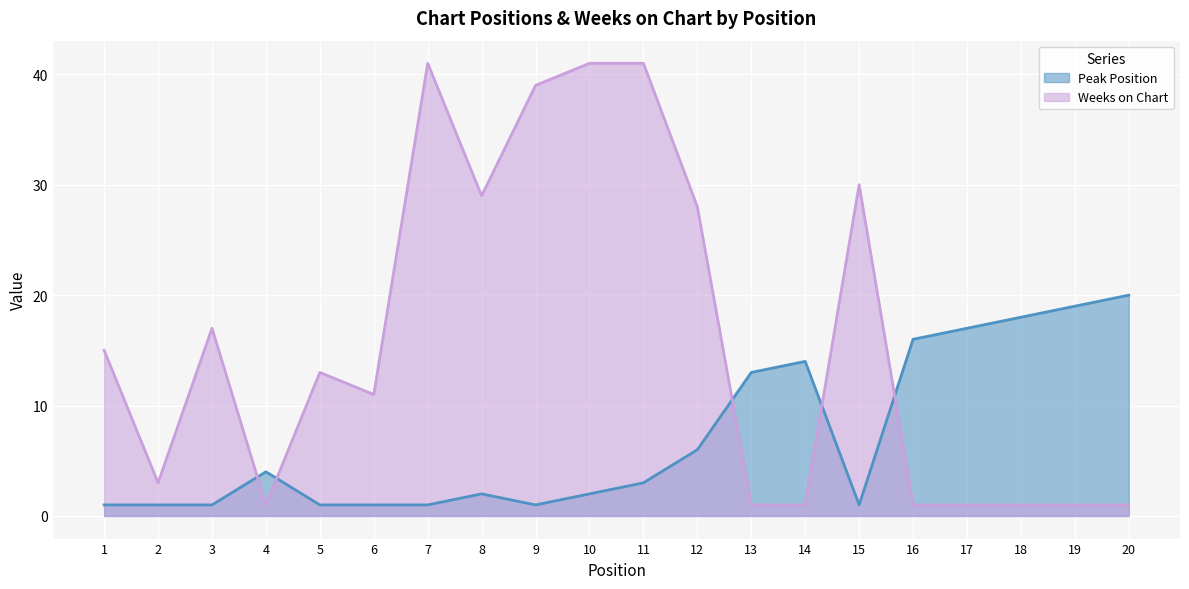

How many lines are shown in the chart?

2